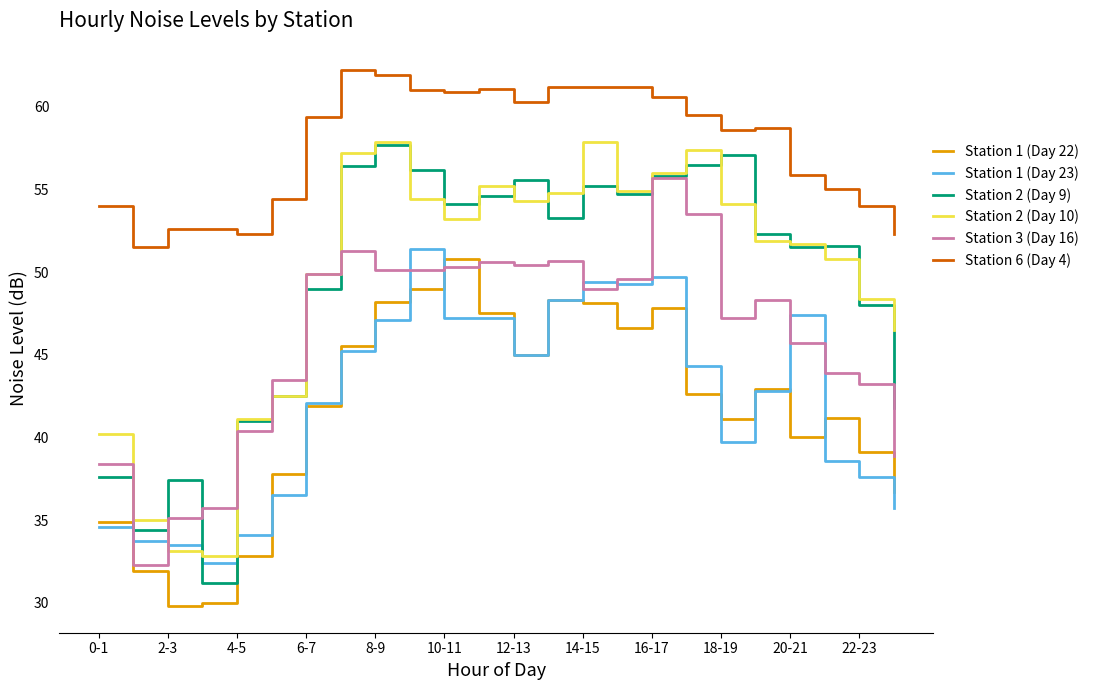

What is the greatest value displayed?

62.2